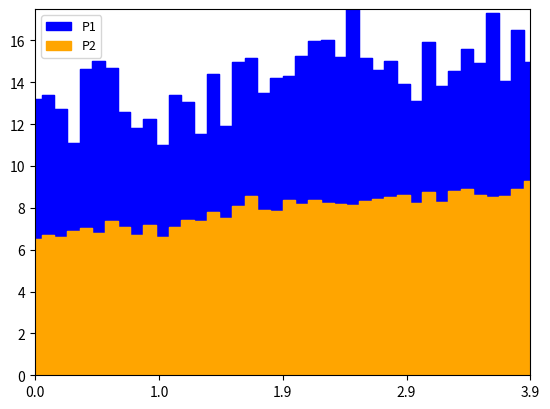

How many interior local peaks does the P1 series have?

13